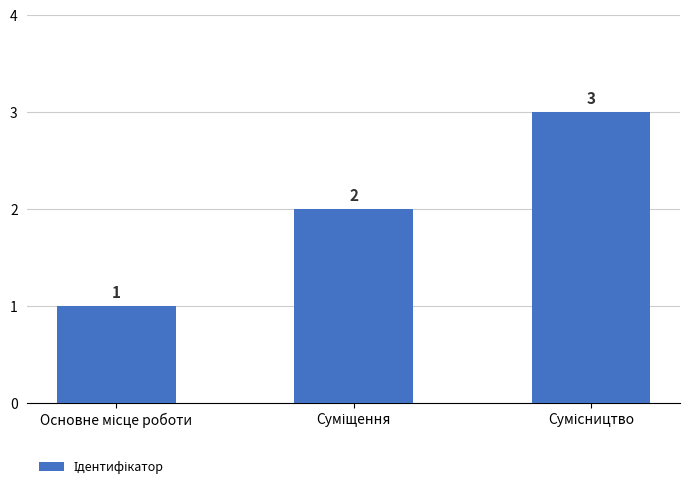

What is the sum of all values?

6